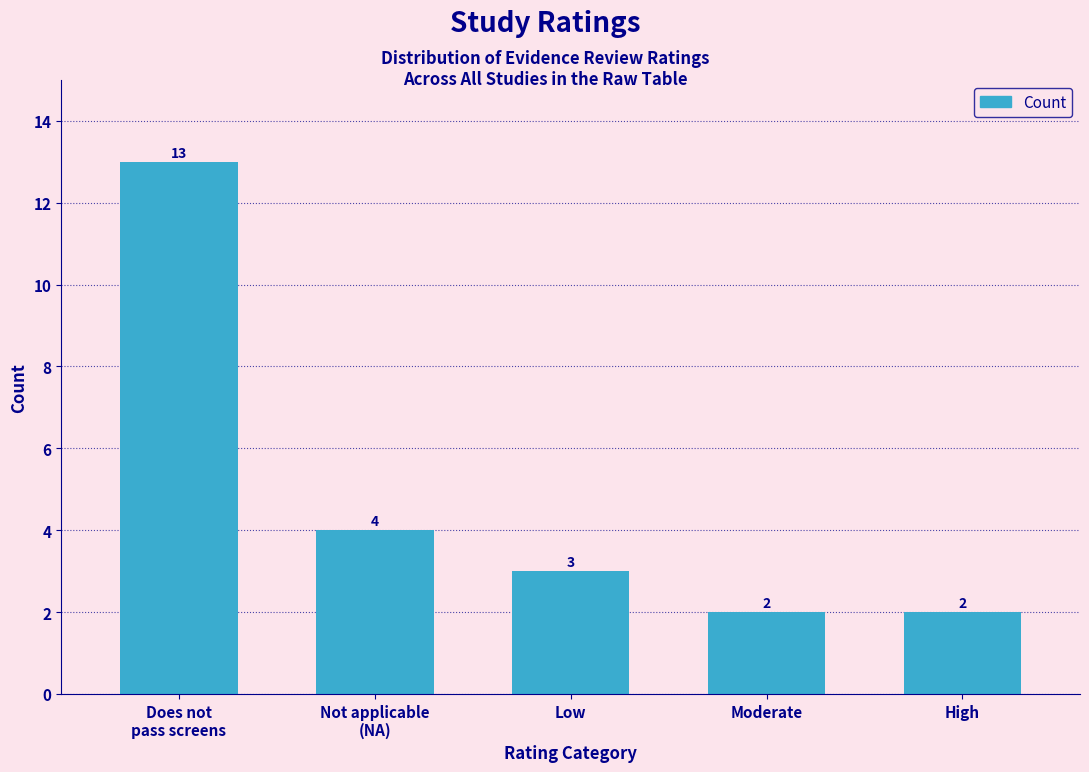

Reading left to right, list all the values displayed in this chart.

13	4	3	2	2